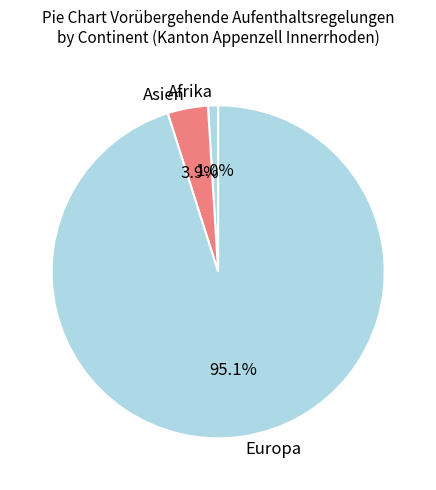

Is Afrika the majority of the pie?

No